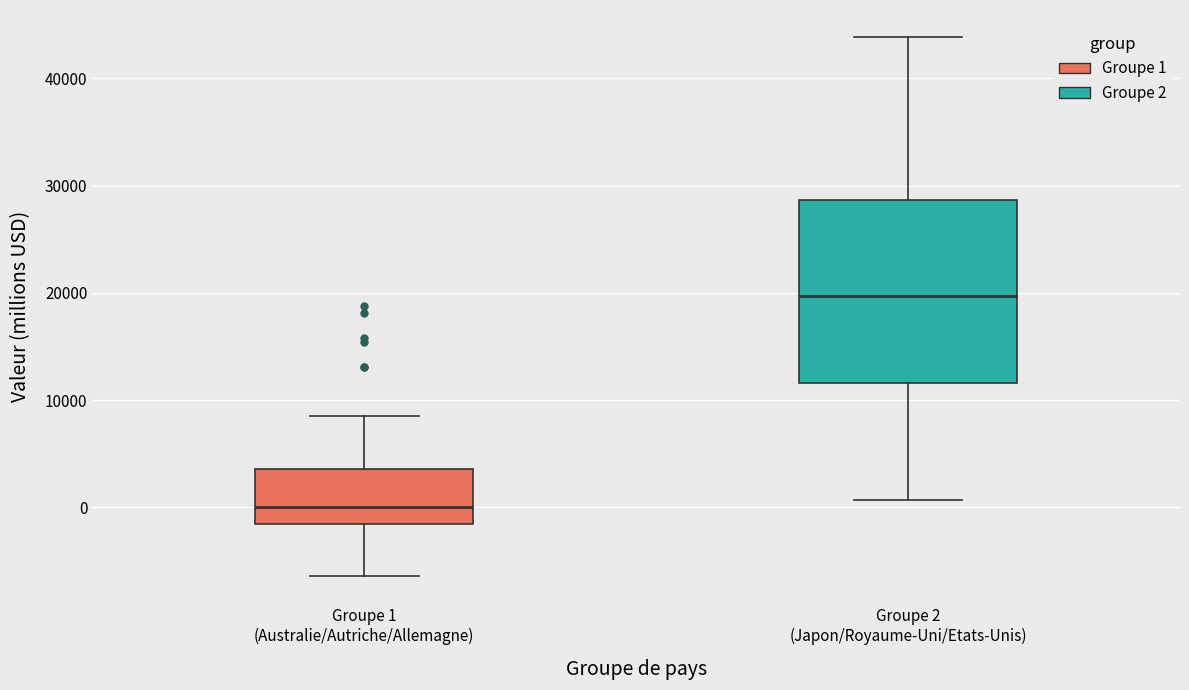

Where does the upper whisker of the box for Groupe 1 (Australie/Autriche/Allemagne) end on the y-axis? The values are not printed on the chart, so give them approximately, as read against the axis.

8000